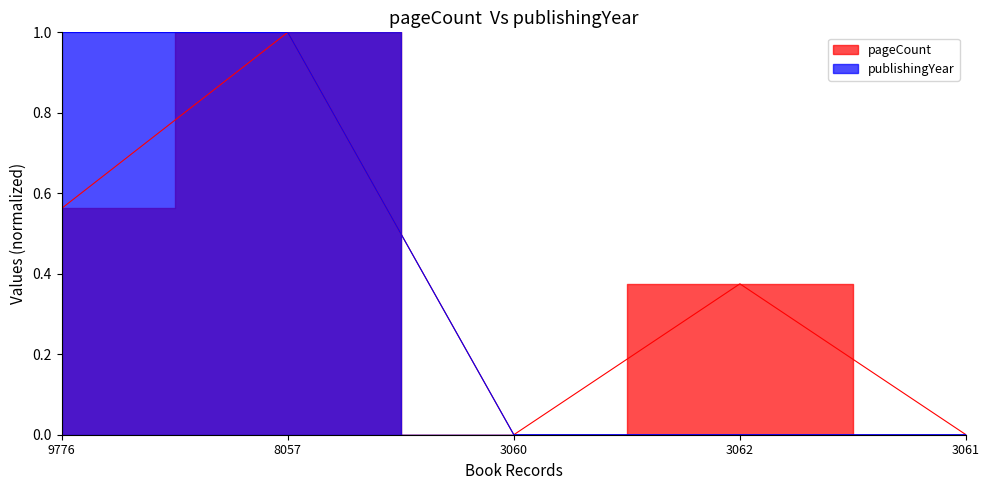

In pageCount, how many points are higher than both neighbors (excluding endpoints)?

2